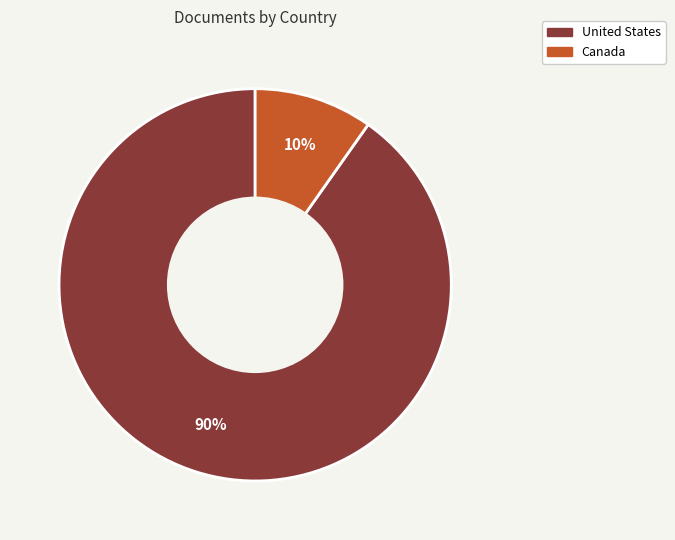

To the nearest percent, what is the average slice percentage?

50%